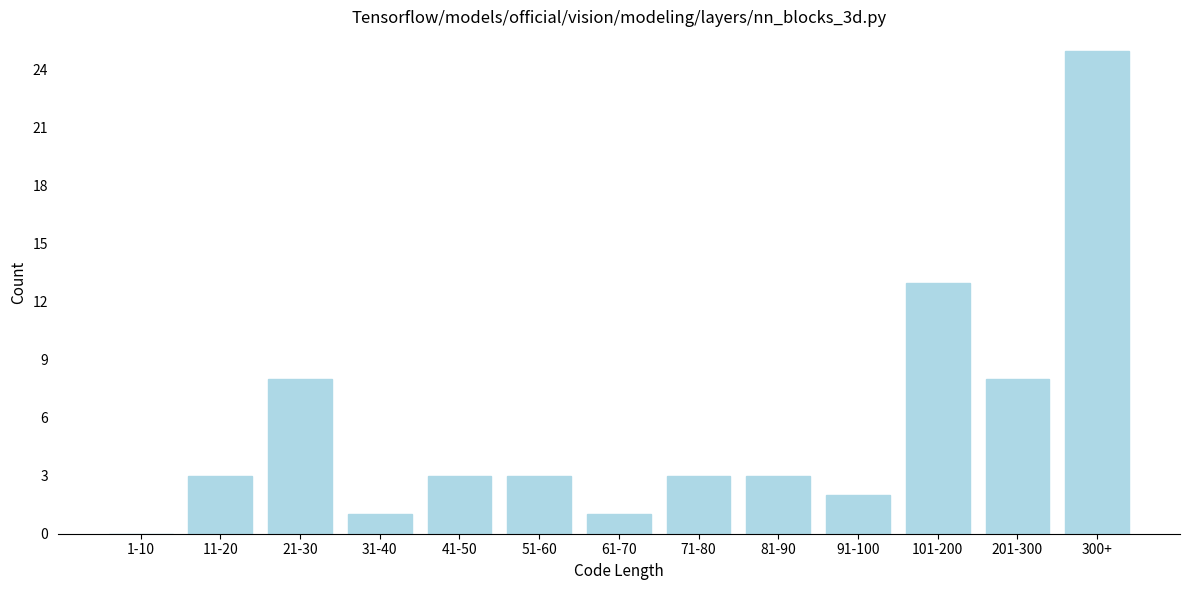

Reading left to right, what are all the values shown in this chart?

1-10=0	11-20=3	21-30=8	31-40=1	41-50=3	51-60=3	61-70=1	71-80=3	81-90=3	91-100=2	101-200=13	201-300=8	300+=25